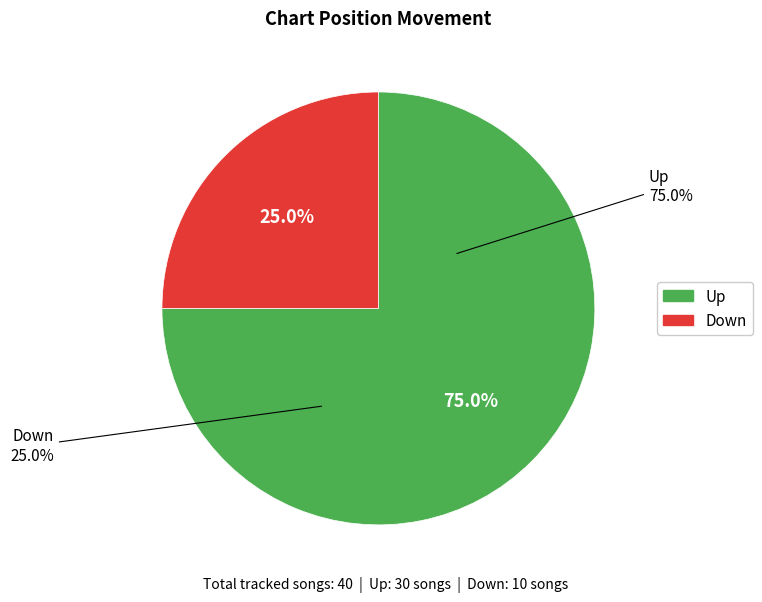

What is the total percentage of Down and Up?

100.0%